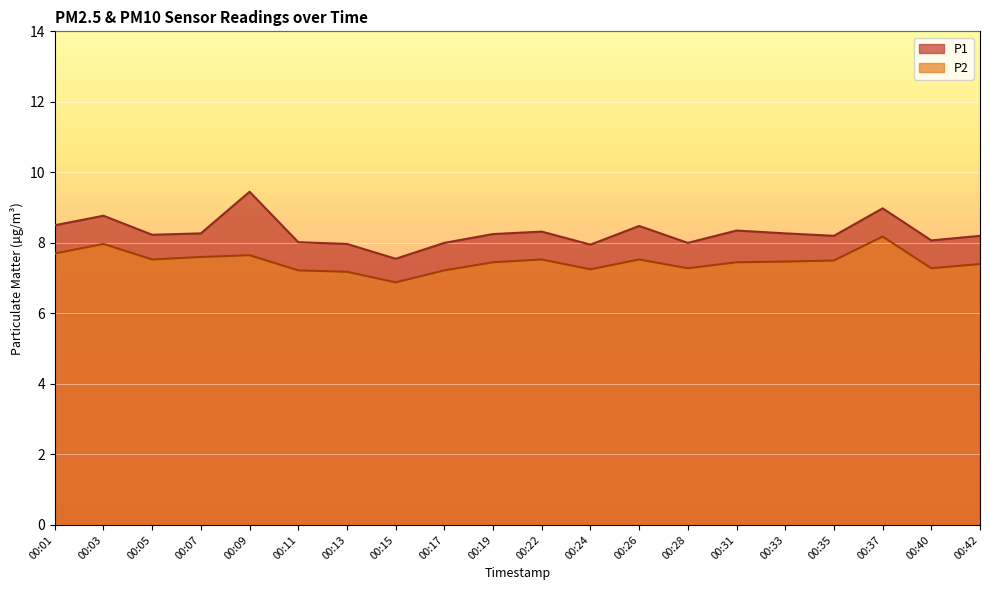

Which series has the widest spread of values?

P1